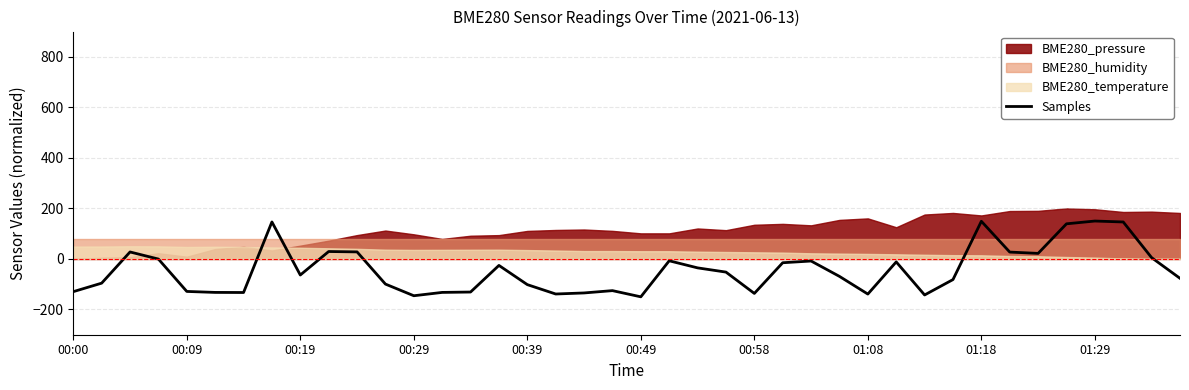

What is the maximum value shown in the chart?

150.0